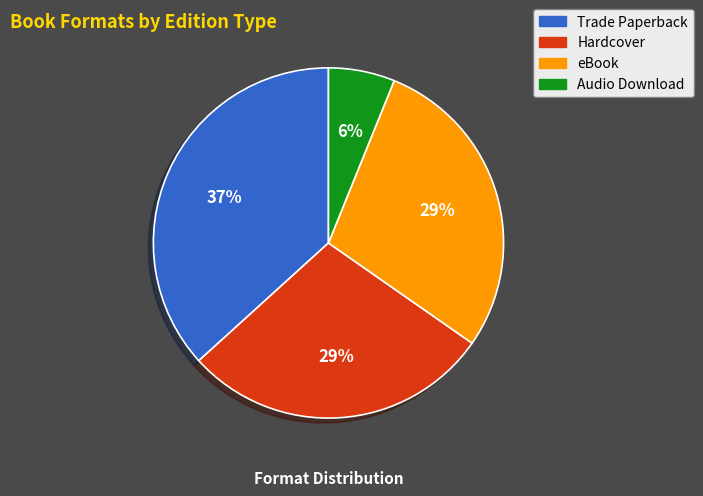

Which has a higher value, Hardcover or Trade Paperback?

Trade Paperback